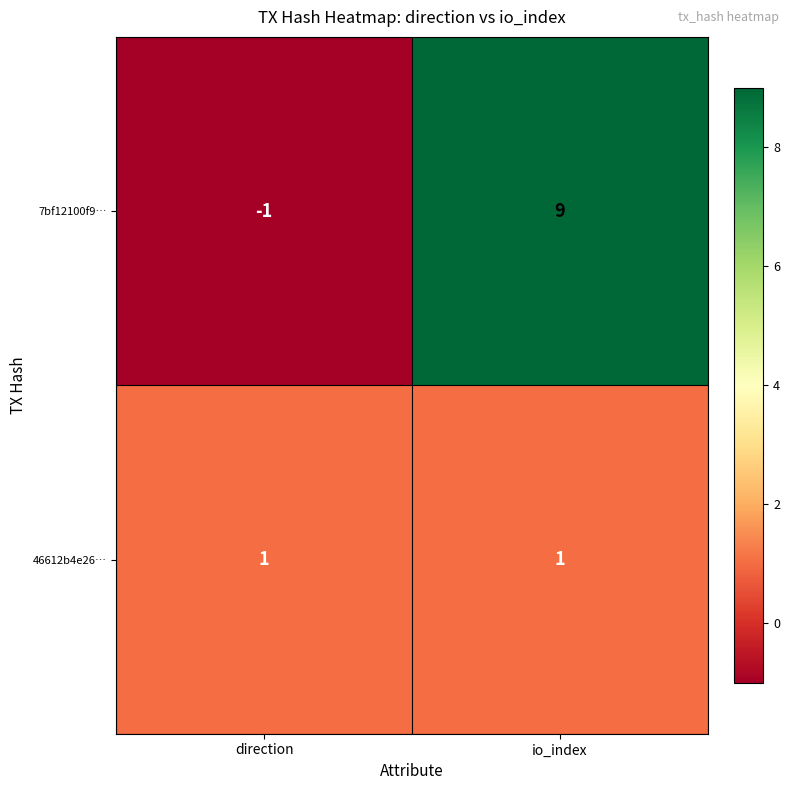

What is the sum of the 7bf12100f9… values at direction and io_index?

8